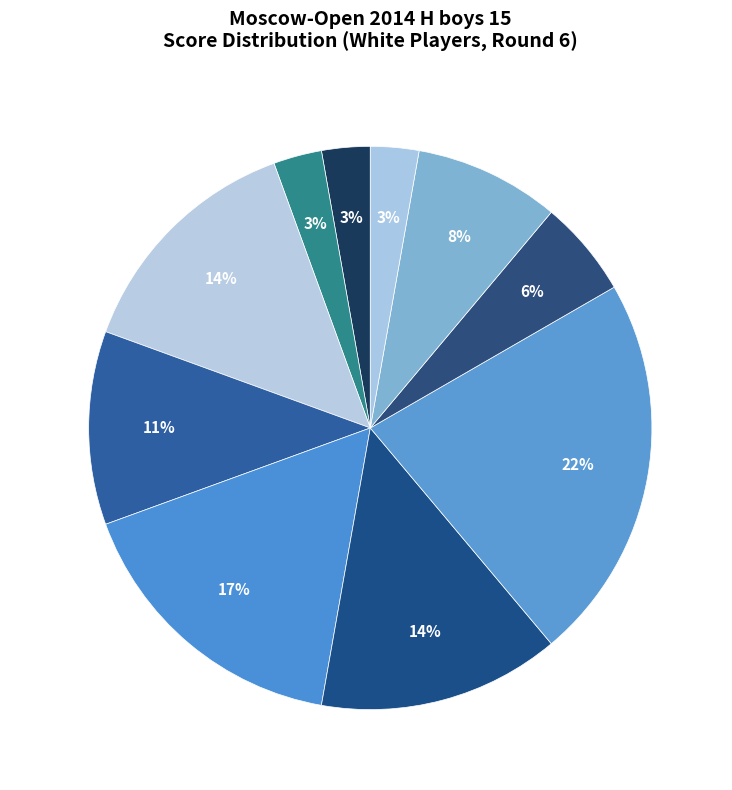

To the nearest percent, what percentage of the pie is 0.5 pts?

3%